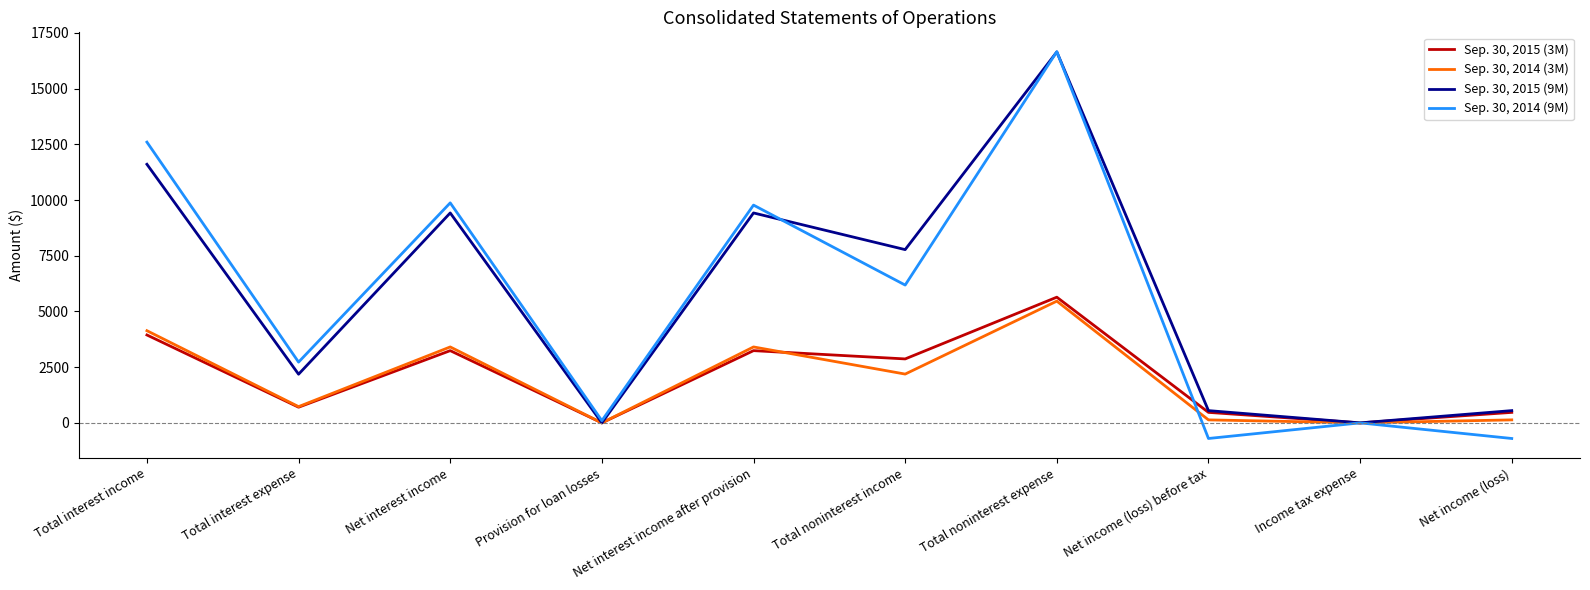

The Sep. 30, 2015 (9M) series shows 0 at Provision for loan losses. True or false?

True